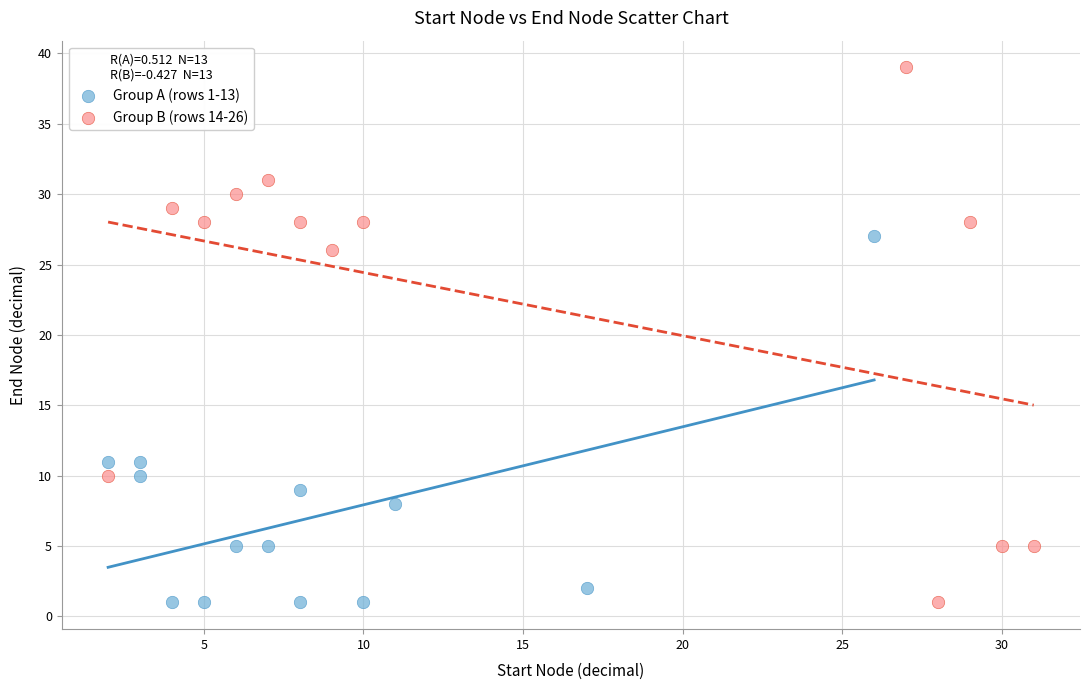

Which series has the largest Y range (max minus min)?

Group B (rows 14-26)